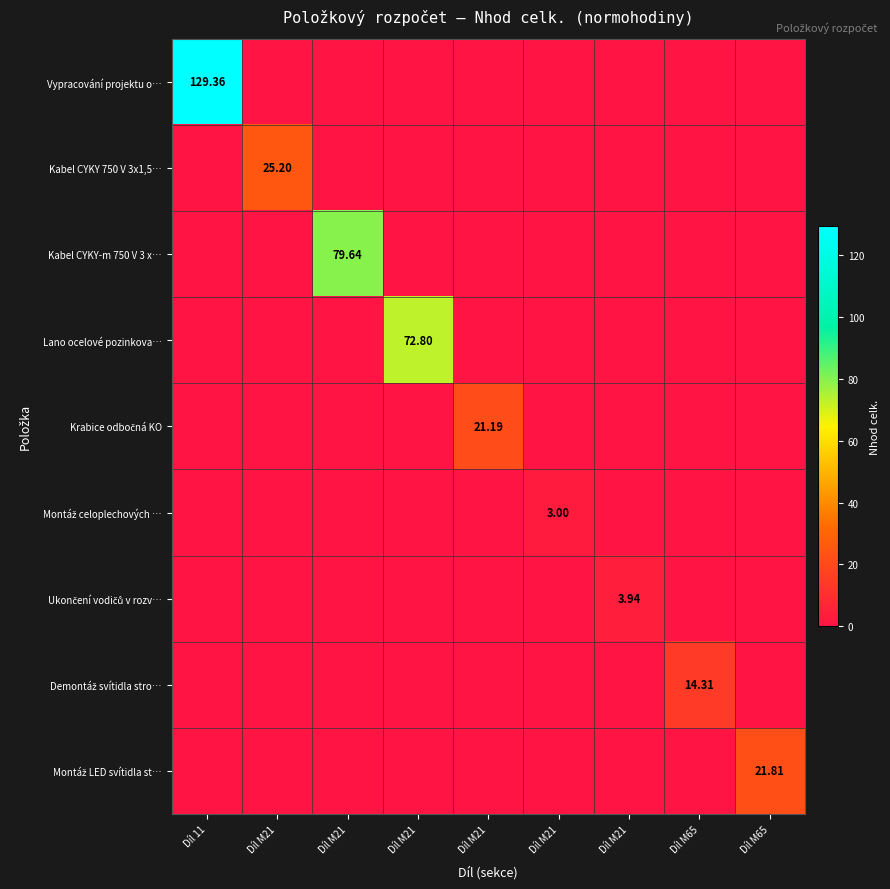

What is the sum of all Montáž LED svítidla st… values?

21.8